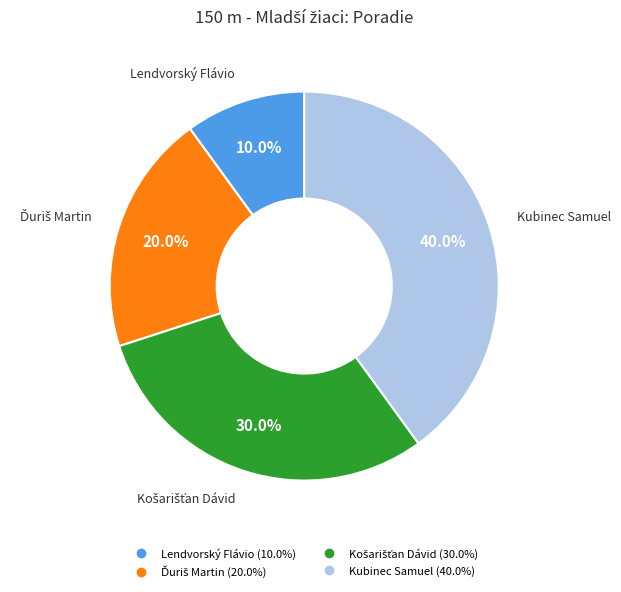

To the nearest percent, what is the combined percentage of Kubinec Samuel and Lendvorský Flávio?

50%